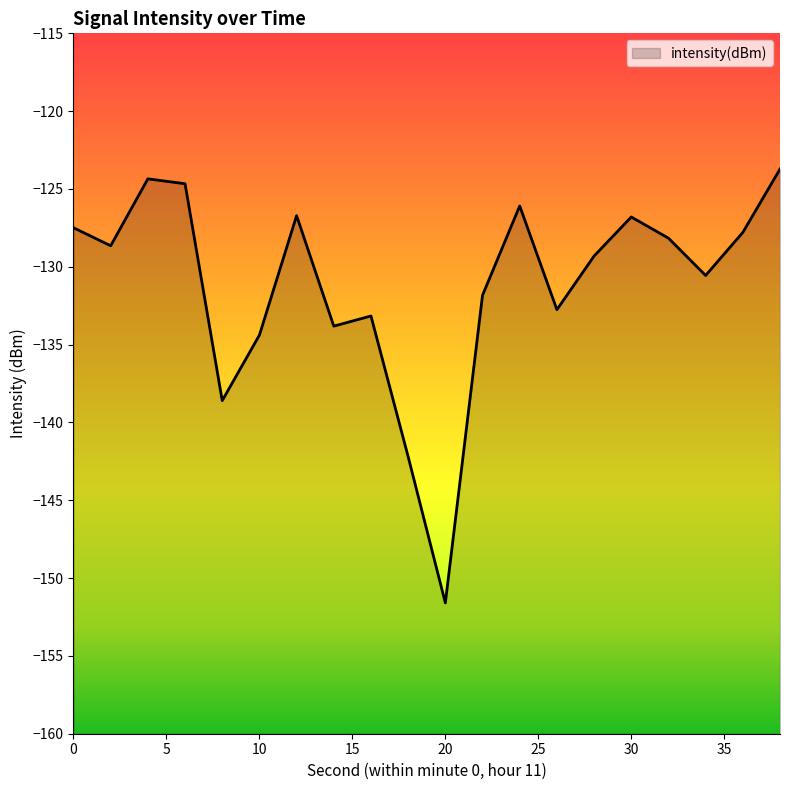

Count the number of categories in the chart.

20